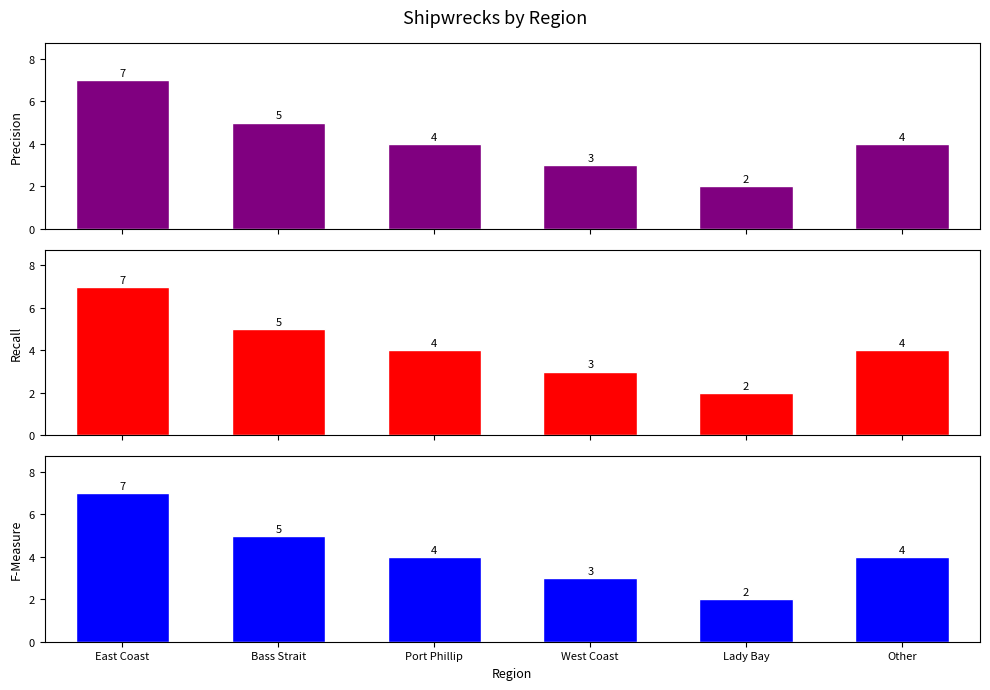

At which label does F-Measure reach its peak?

East Coast